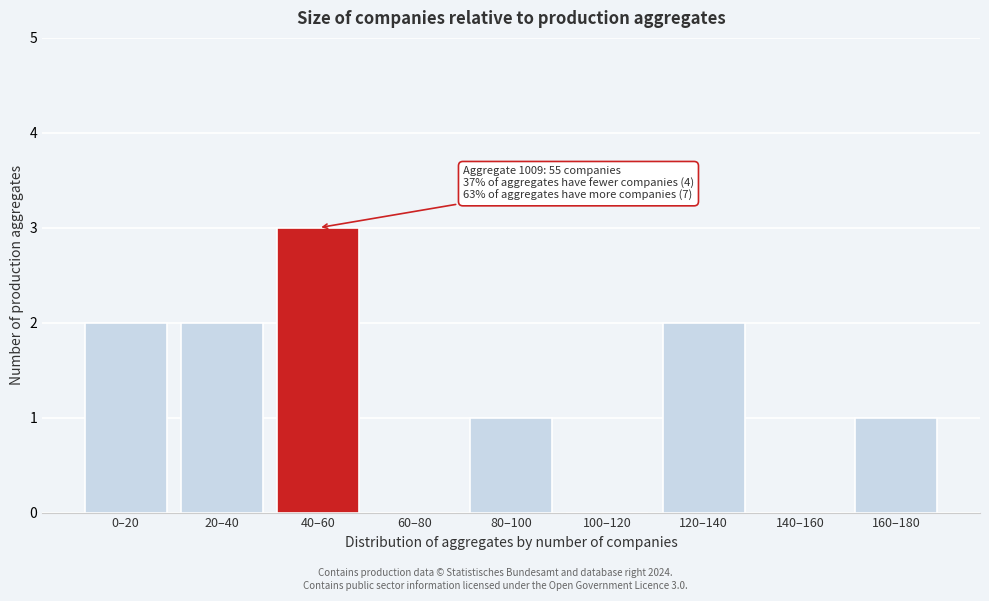

Reading left to right, list all the values displayed in this chart.

0–20=2	20–40=2	40–60=3	60–80=0	80–100=1	100–120=0	120–140=2	140–160=0	160–180=1